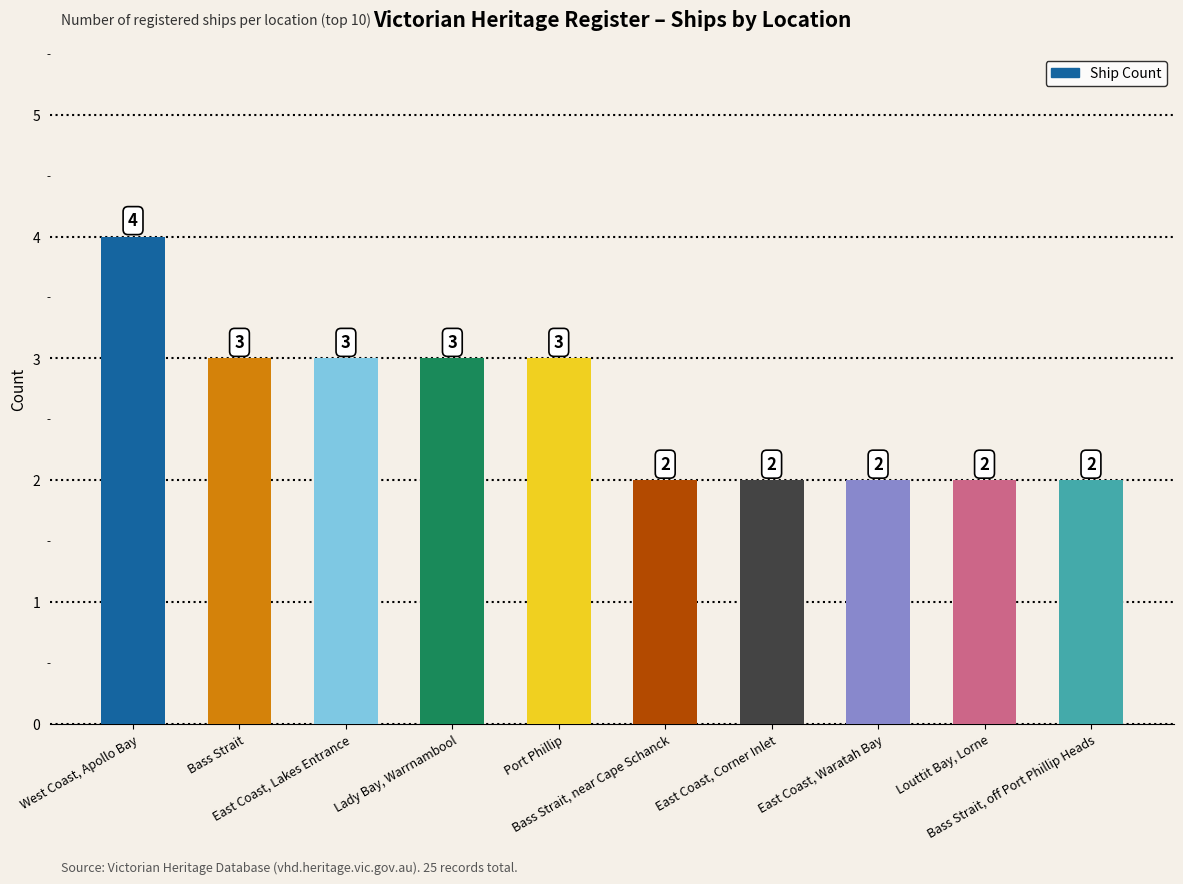

What is the ratio of the value at Louttit Bay, Lorne to the value at East Coast, Corner Inlet?

1.0